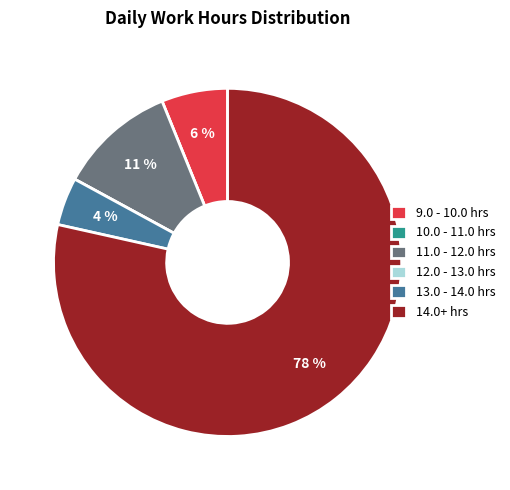

True or false: 13.0 - 14.0 hrs accounts for 4% of the total.

True